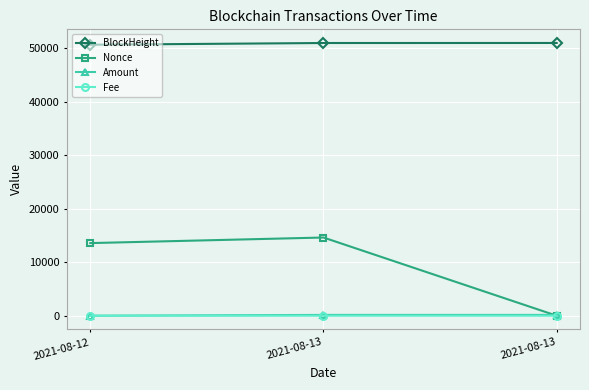

What is the value of the Amount point at the 1st from the left?

2.0